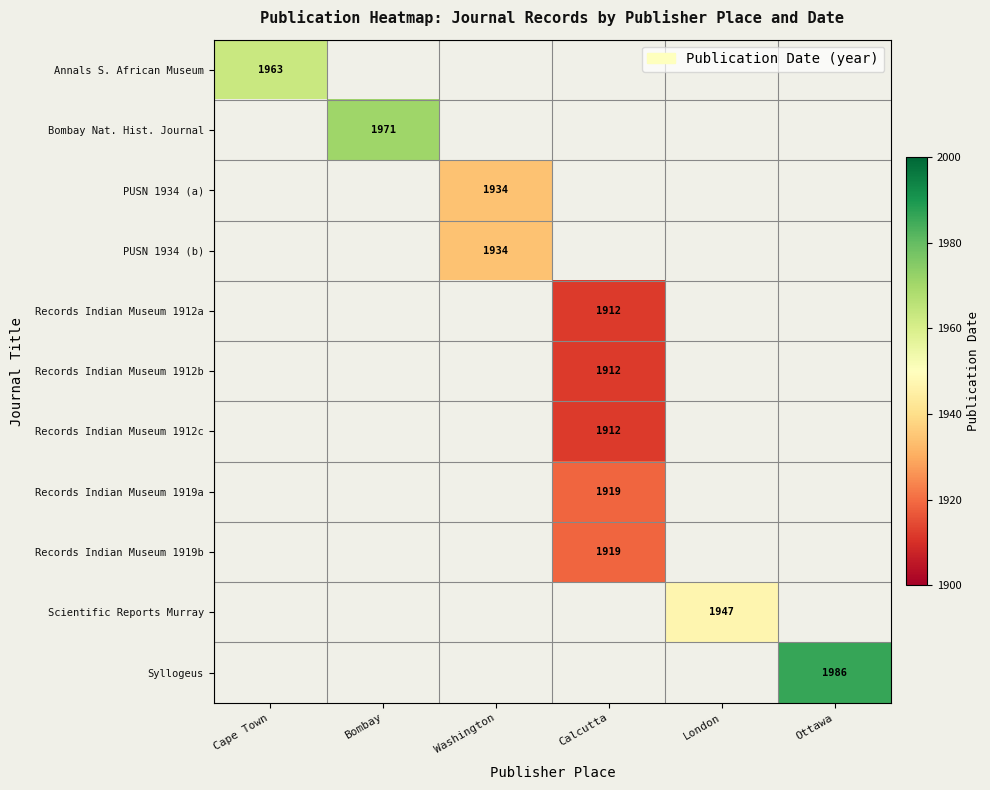

At how many categories does at least one series exceed 1957?

3